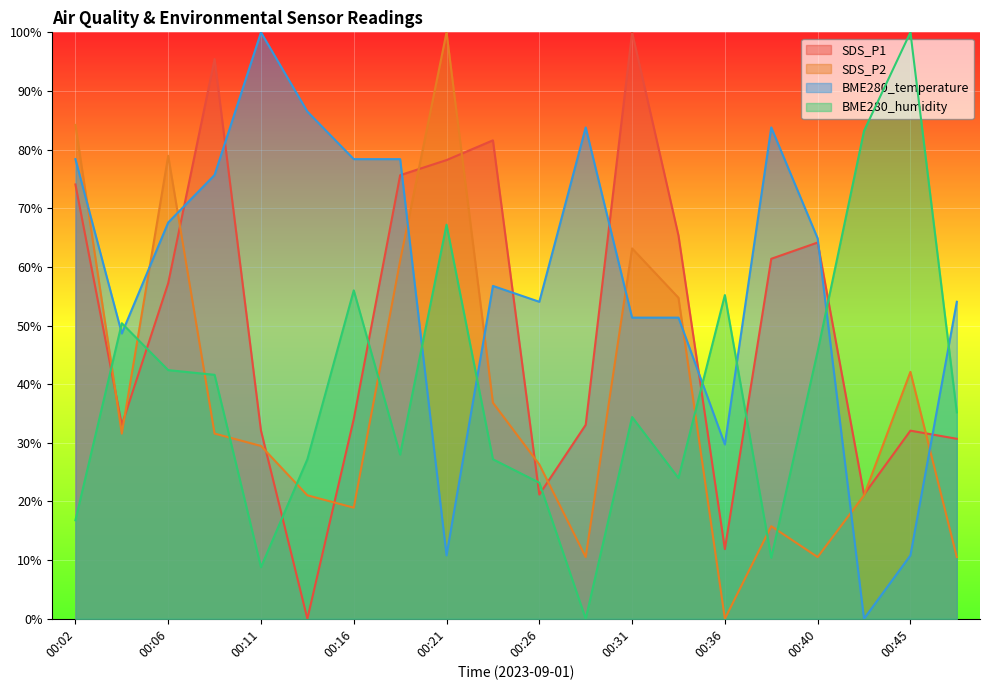

Where is the first local maximum for BME280_temperature?

00:11